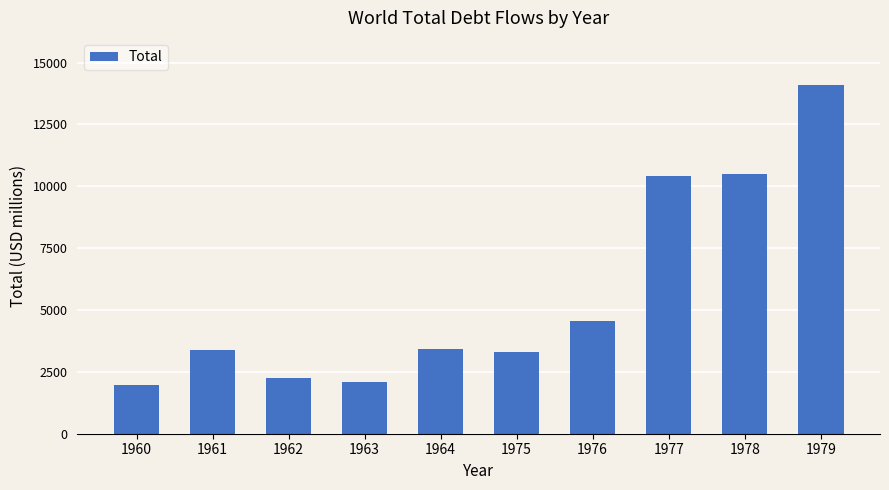

What is the value of the 6th bar from the left?

3301.1